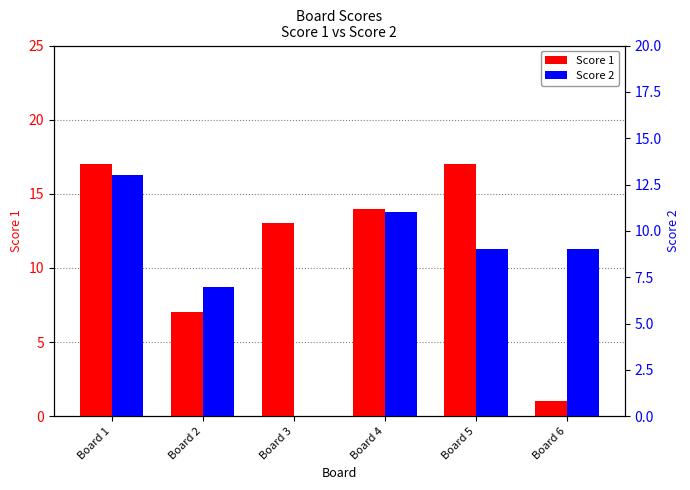

What is the average value of the Score 1 series?

12